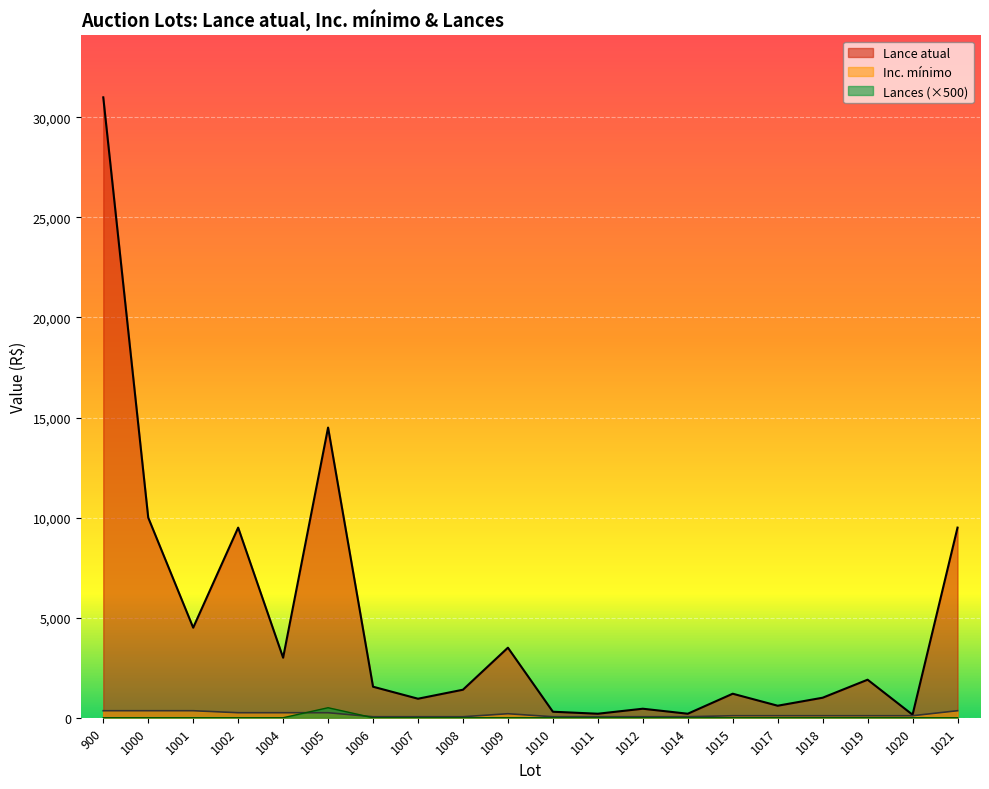

Between 1009 and 1004, which is larger?

1009